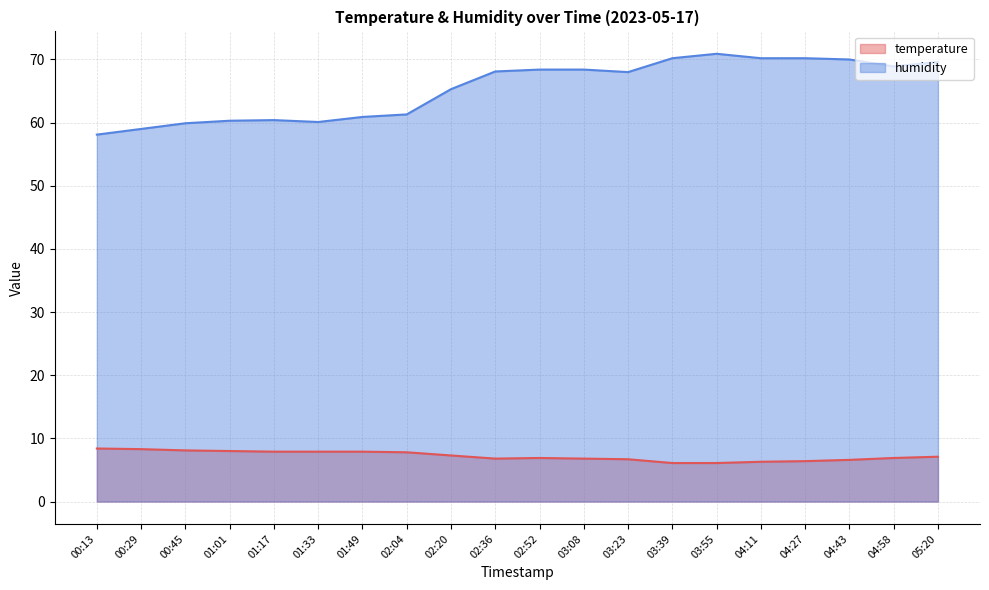

What is the label of the 11th point from the right?

02:36